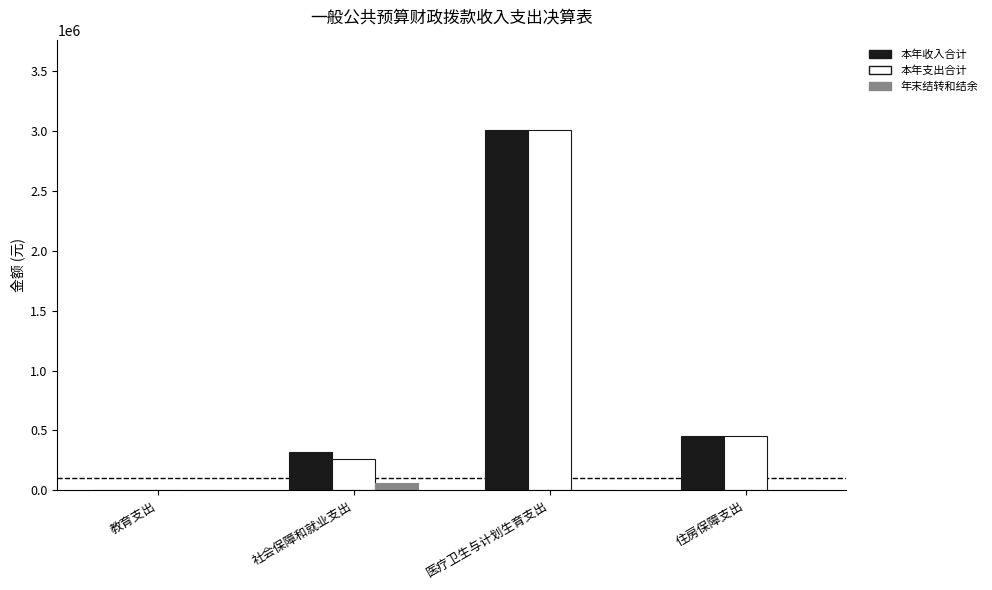

Are the bars horizontal?

No